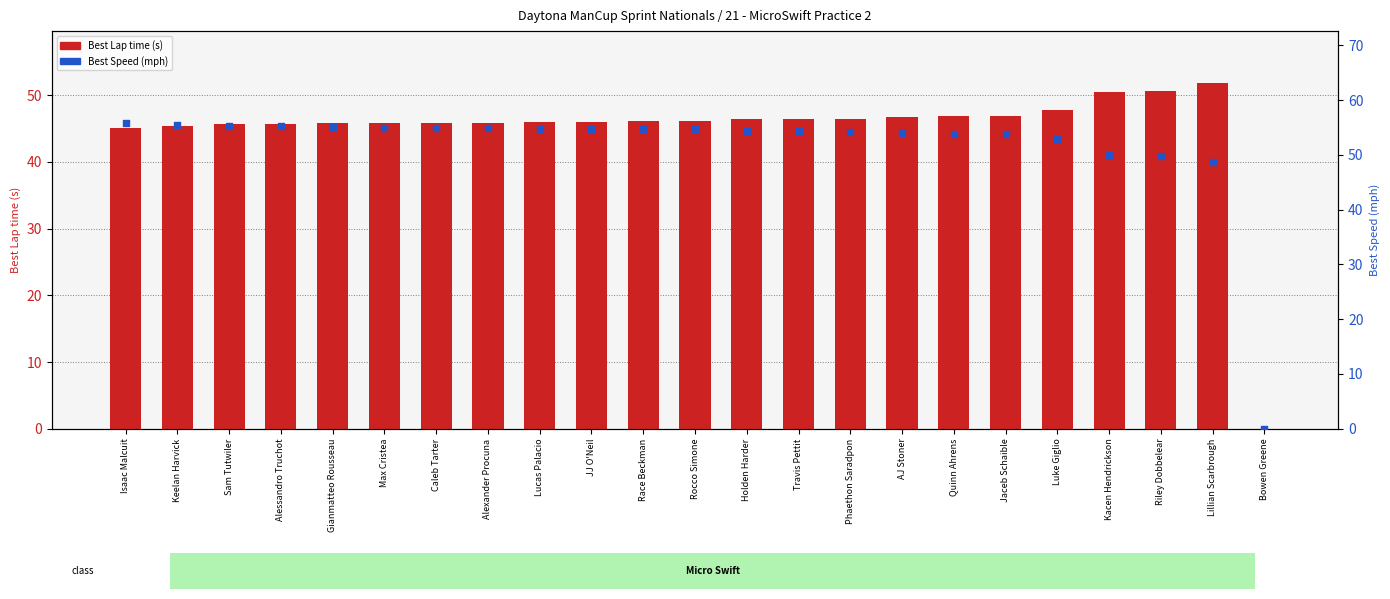

Which series has the widest spread of Y values?

Best Speed (mph)